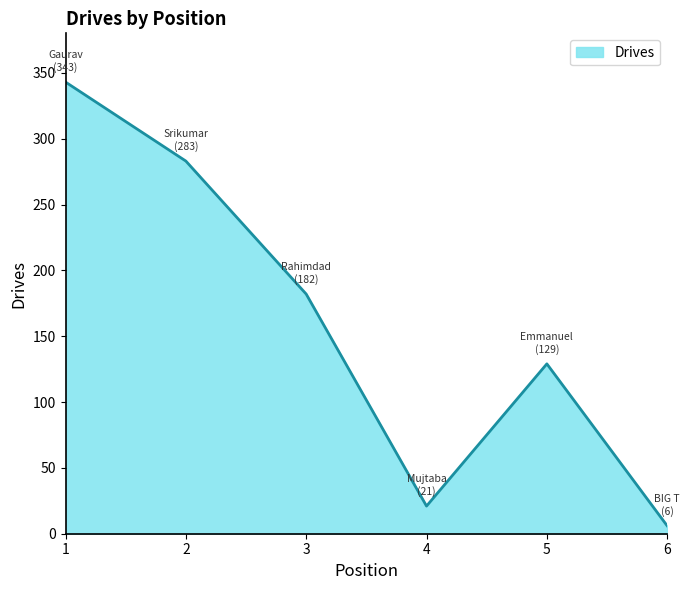

What is the sum of all values?

964